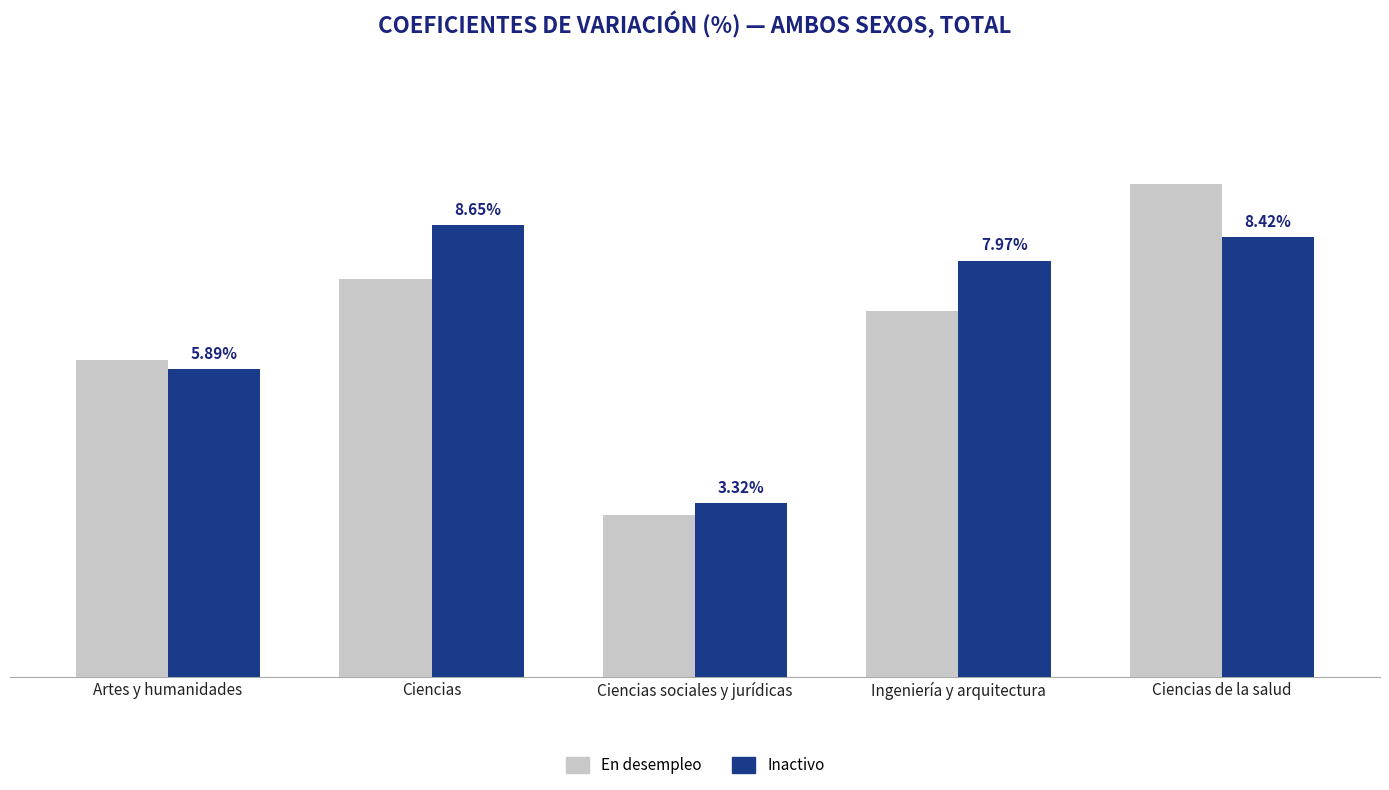

Which category has the highest value in the Inactivo series?

Ciencias